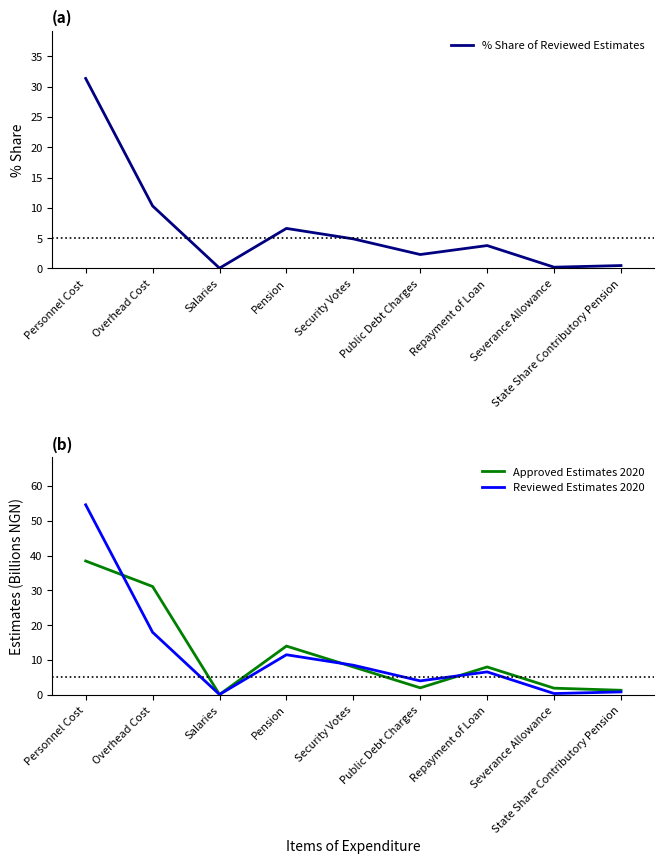

After their last crossing, which series has the higher values: Reviewed Estimates 2020 or Approved Estimates 2020?

Approved Estimates 2020